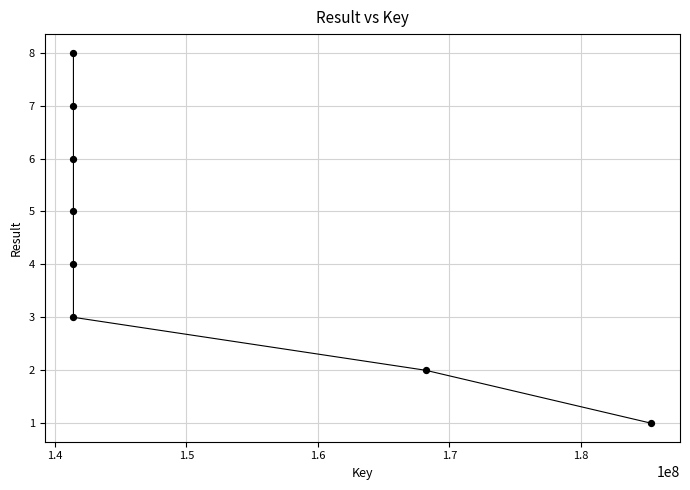

What is the range of Y values (max minus min)?

7